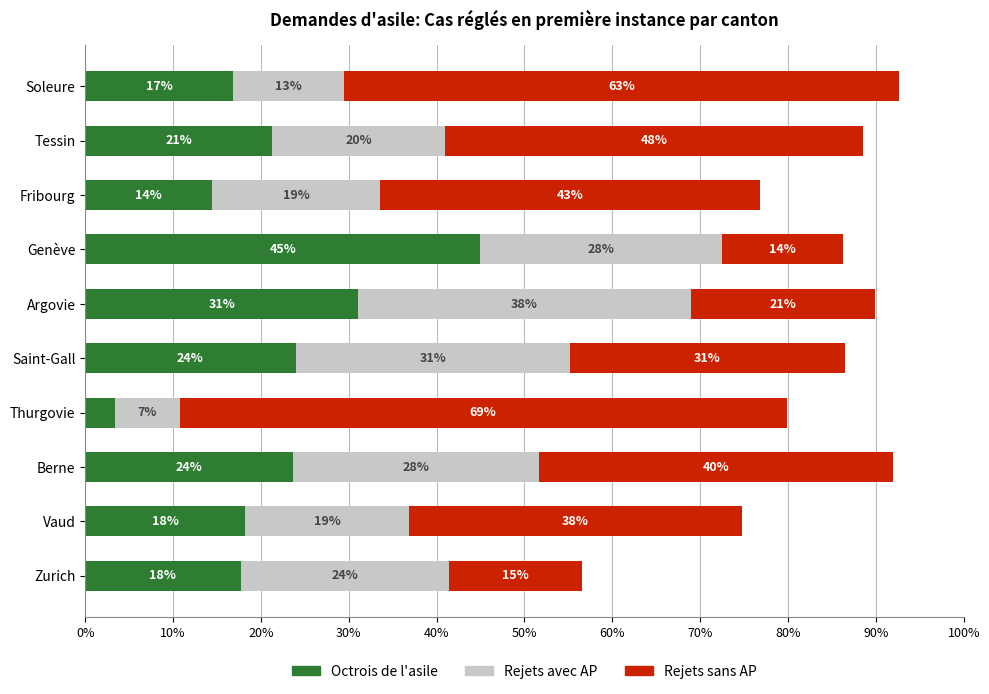

At which category is the sum across all series the highest?

Soleure